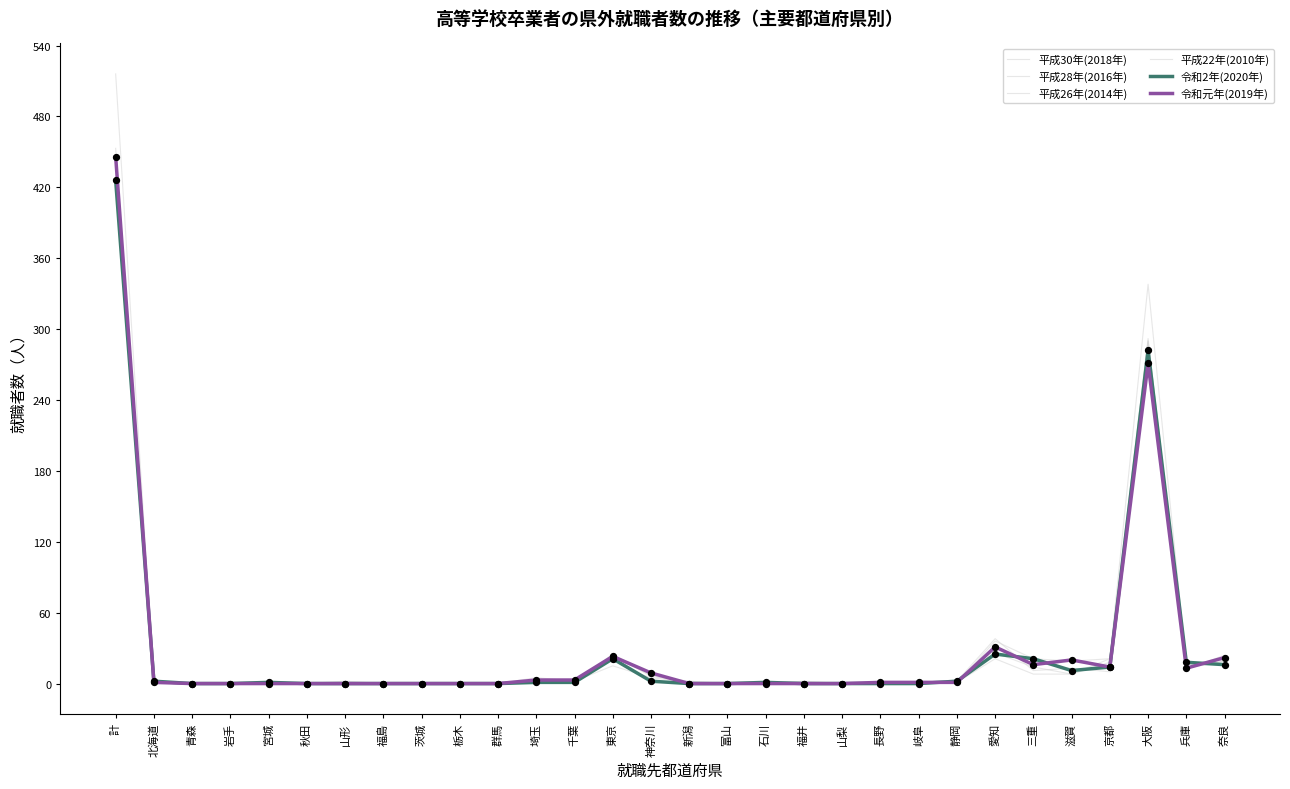

What is the total value across all series at 大阪?

1763